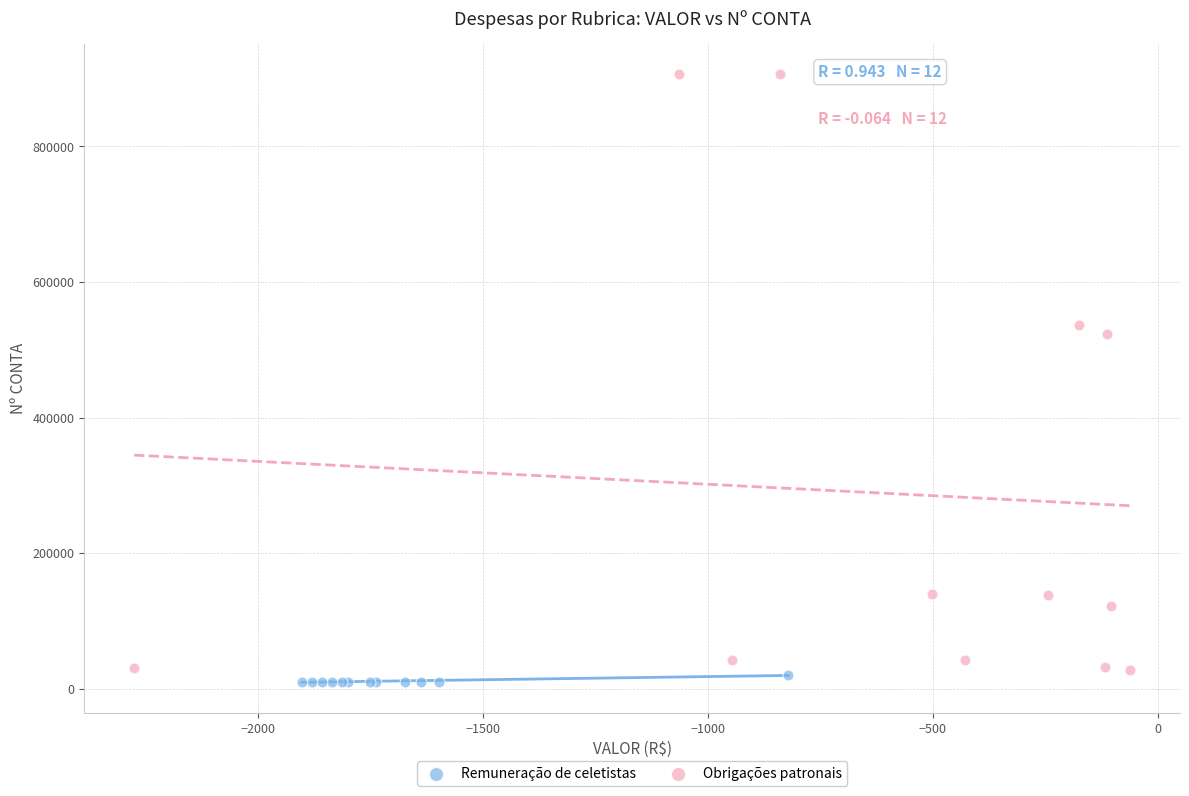

Which series reaches the maximum Y coordinate?

Obrigações patronais